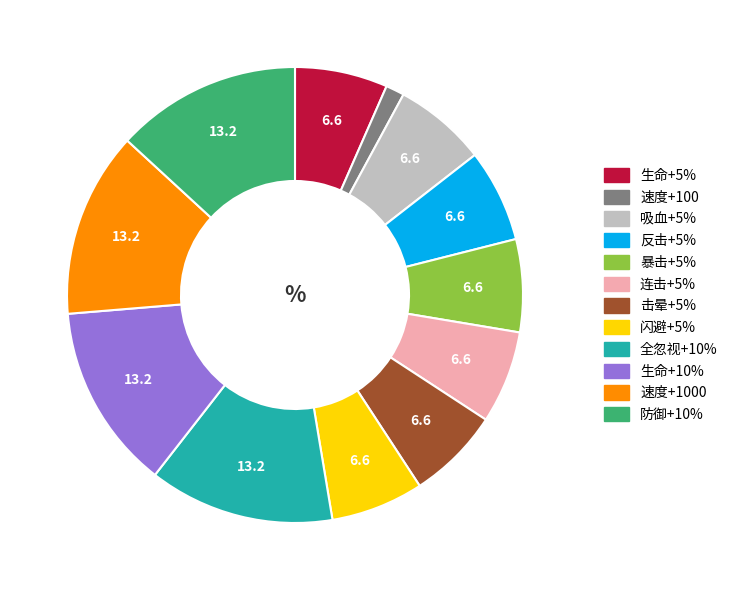

True or false: 反击+5% accounts for 14% of the total.

False